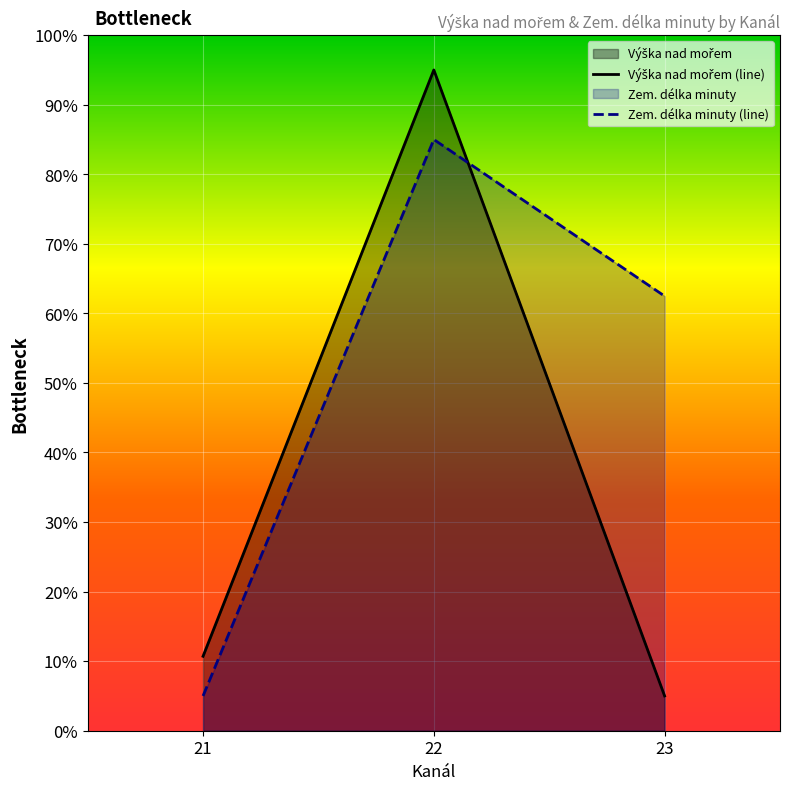

What are all the series names shown in the legend?

Výška nad mořem (line), Zem. délka minuty (line)